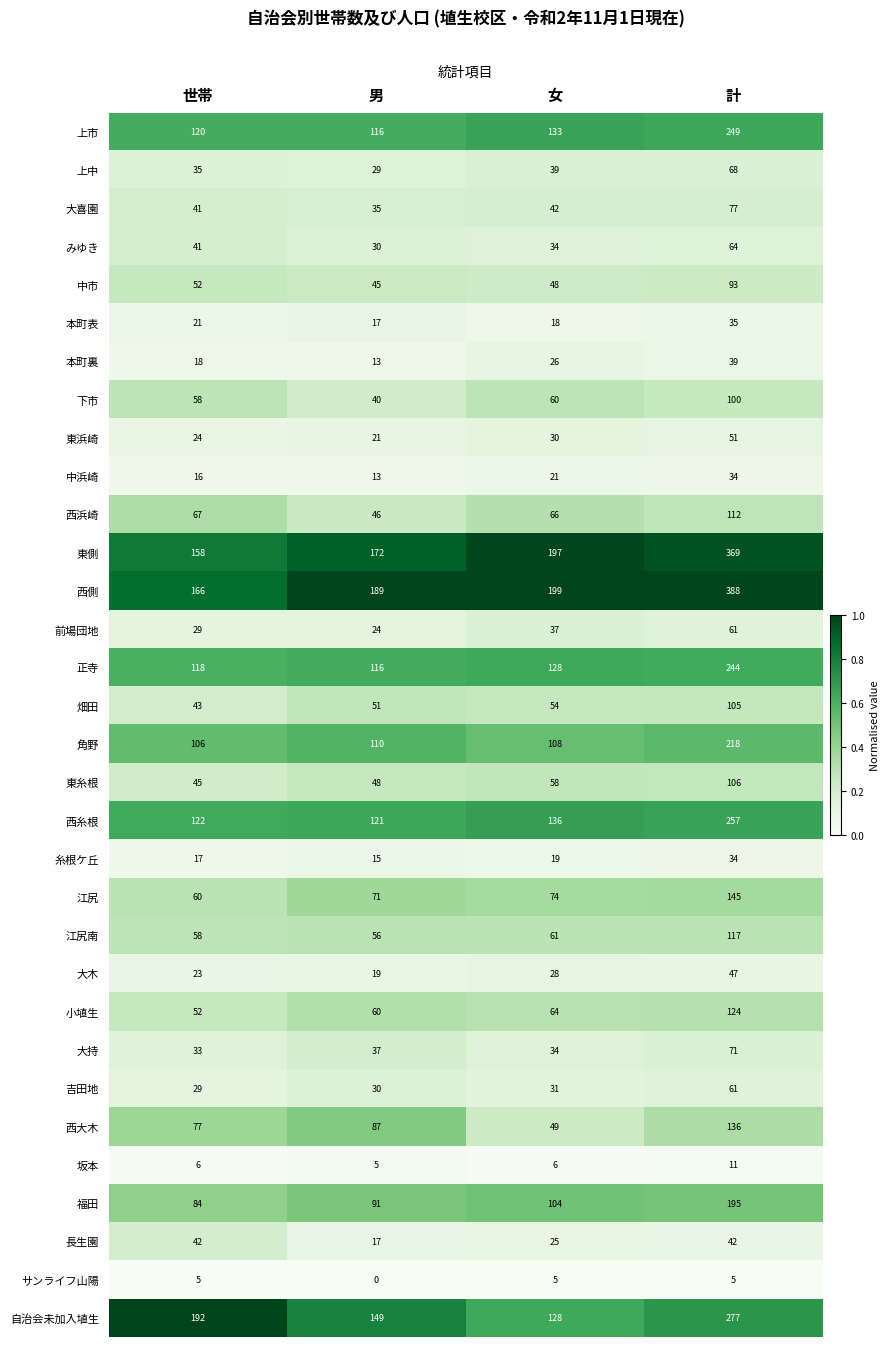

Which category has the highest value in the 本町裏 series?

計